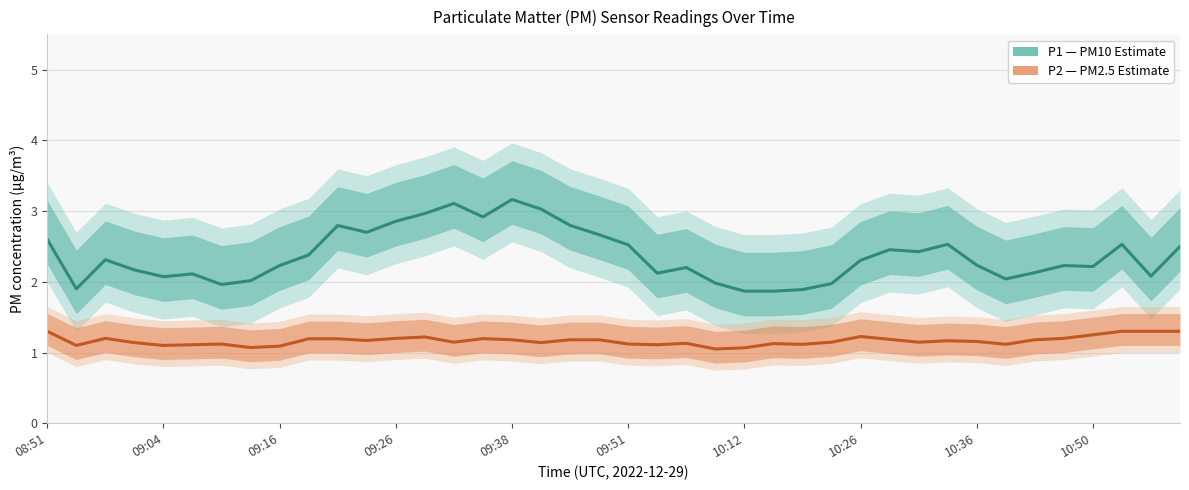

Read the P1 (Estimate) value at 10:36.

2.2